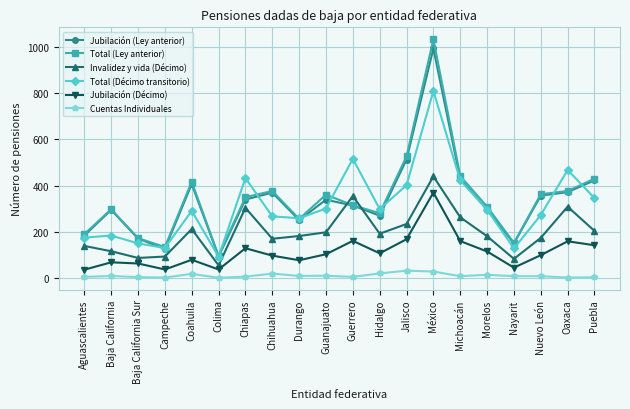

Does the chart have visible grid lines?

Yes